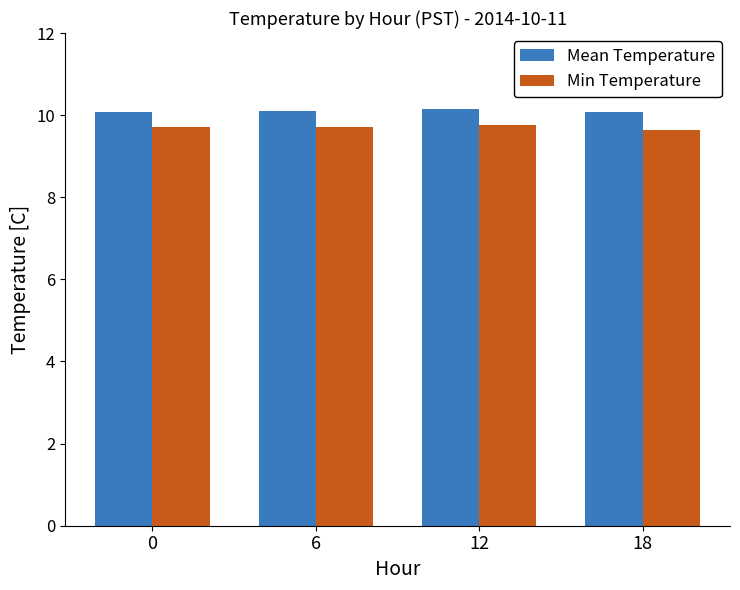

What is the approximate value of Mean Temperature at 6?

10.1